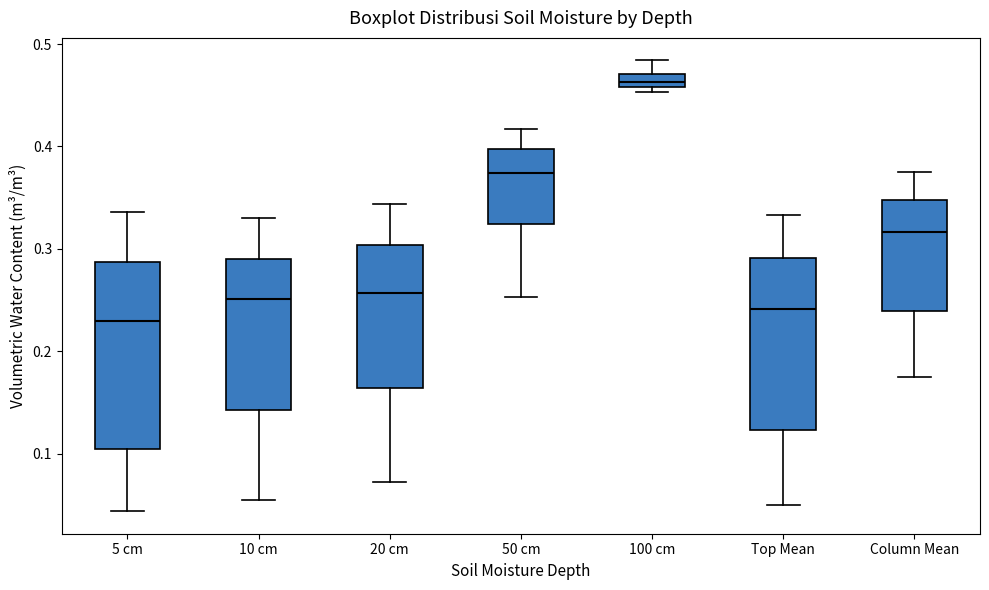

Which box has the highest median line?

100 cm